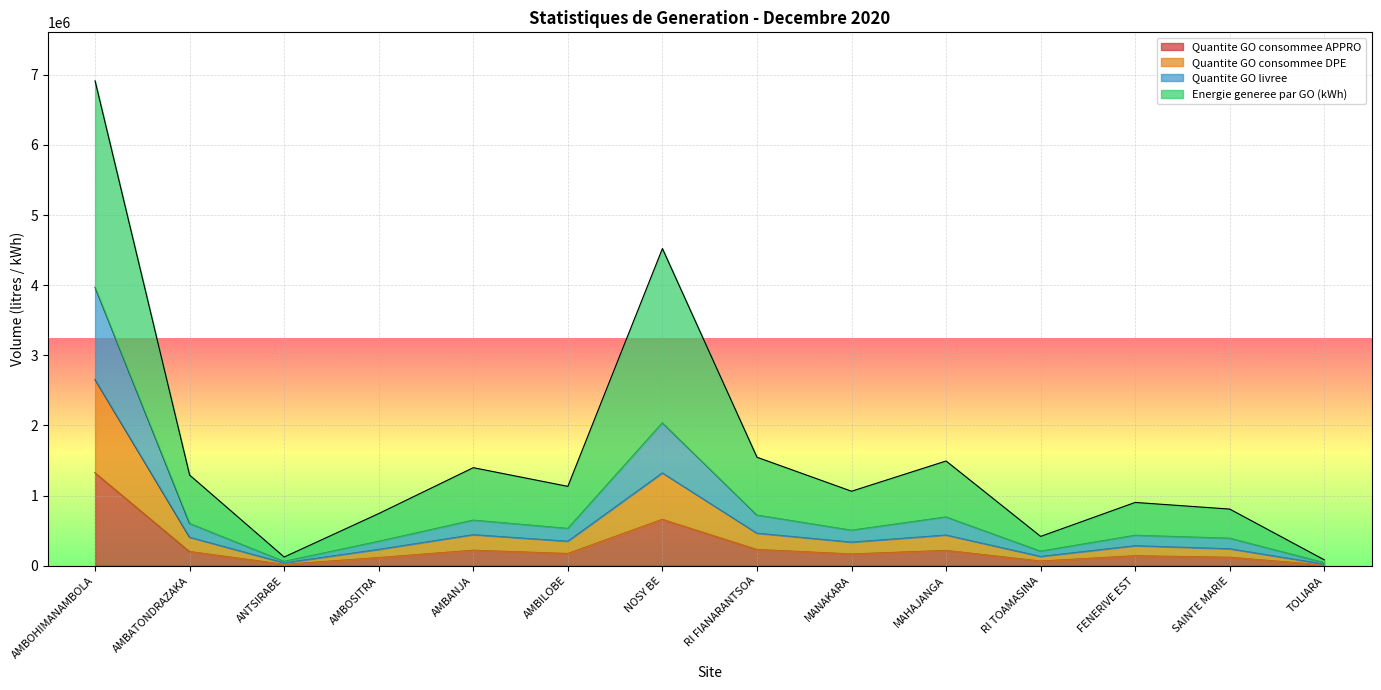

True or false: Quantite GO livree and Energie generee par GO (kWh) cross at least once.

False